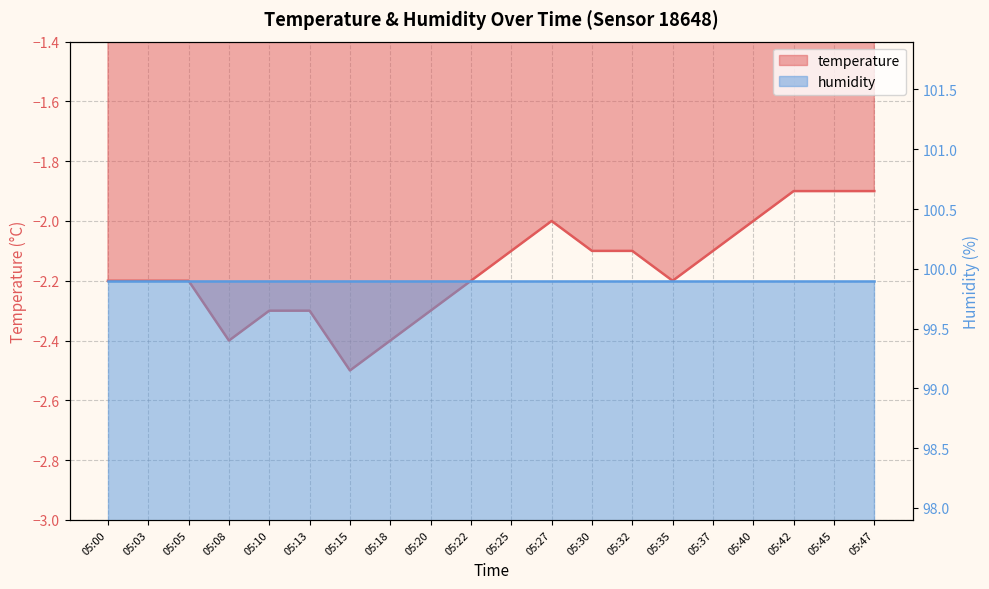

True or false: the data has more than 1 interior local peaks.

False